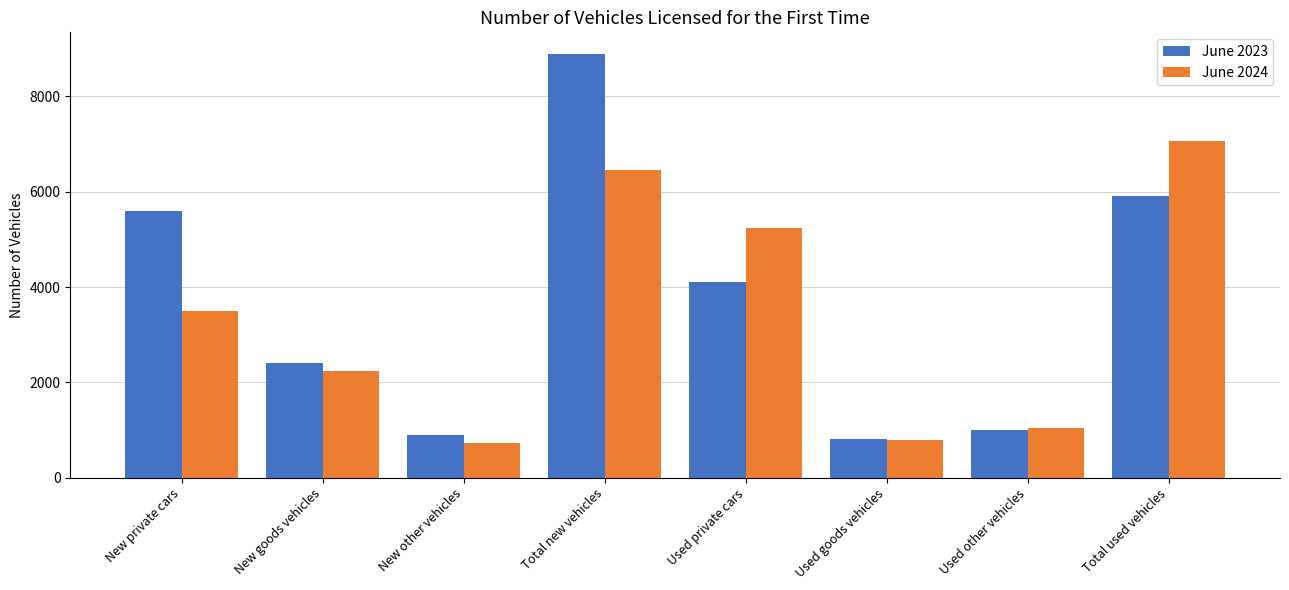

At which category is the sum across all series the highest?

Total new vehicles